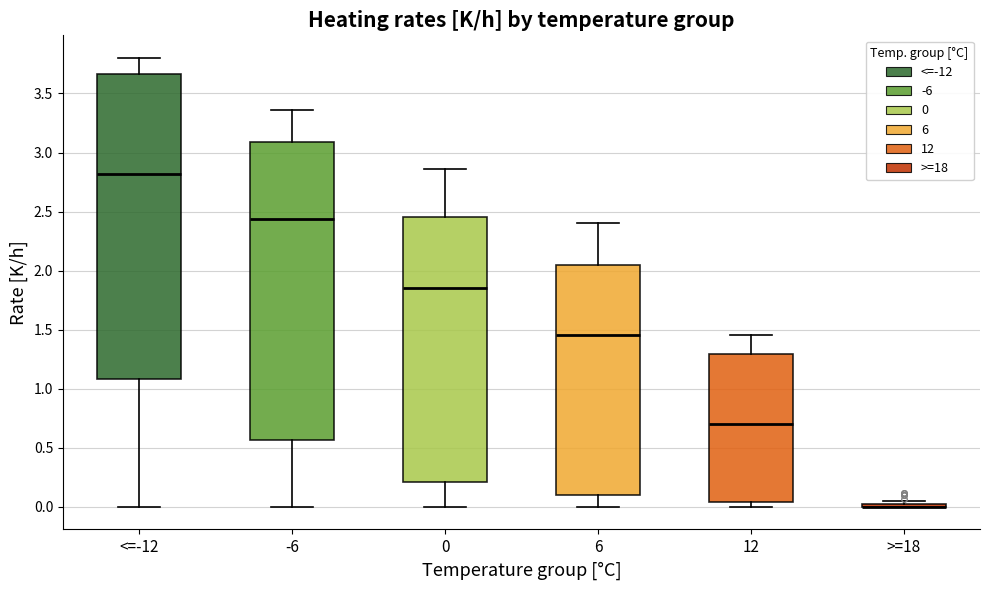

Reading left to right, read every box against the y-axis: the position of its median line, the range the box covers, and the ends of its whiskers. The values are not printed on the chart, so give them approximately, as read against the axis.

<=-12: median 2.80, box 1.10 to 3.65, whiskers 0.00 to 3.80
-6: median 2.45, box 0.55 to 3.10, whiskers 0.00 to 3.35
0: median 1.85, box 0.20 to 2.45, whiskers 0.00 to 2.85
6: median 1.45, box 0.10 to 2.05, whiskers 0.00 to 2.40
12: median 0.70, box 0.05 to 1.30, whiskers 0.00 to 1.45
>=18: box collapsed to a line at 0.00, whiskers 0.00 to 0.05